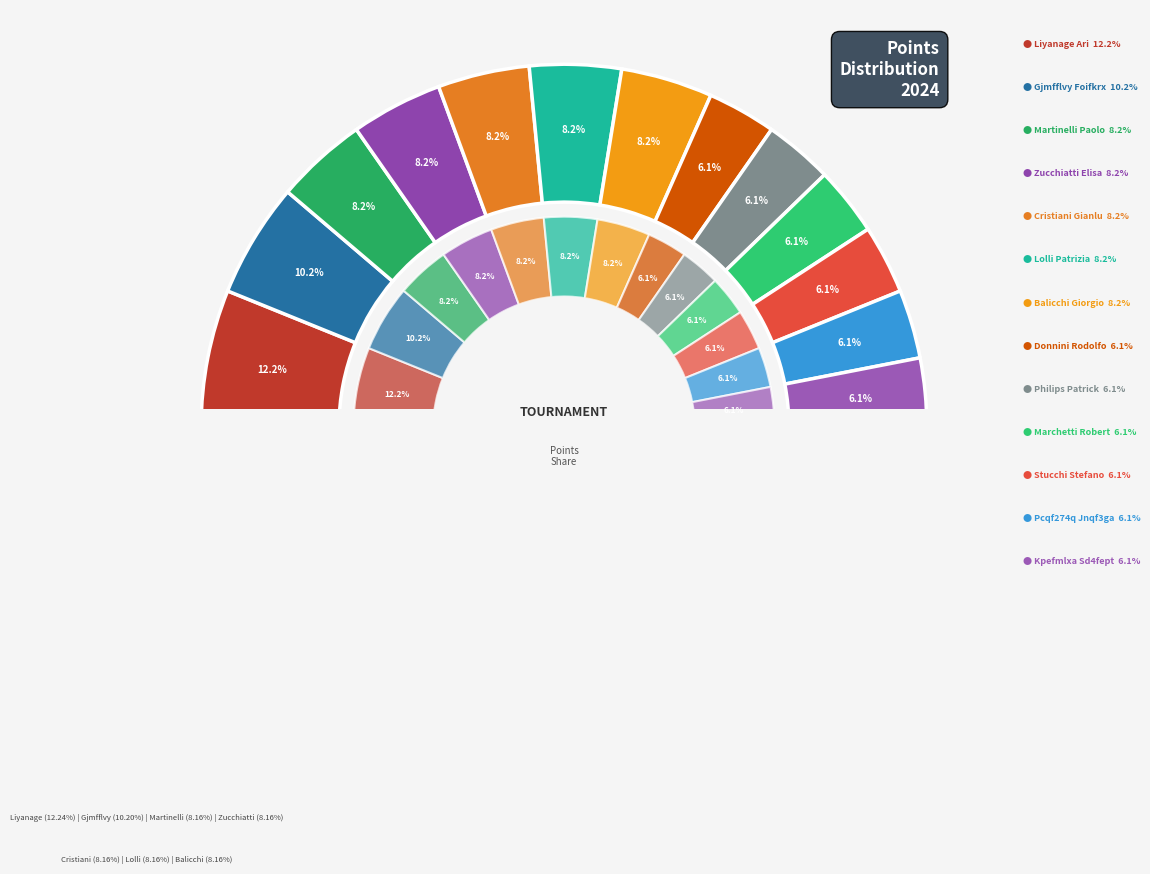

Does Lolli Patrizia represent more than half of the total?

No